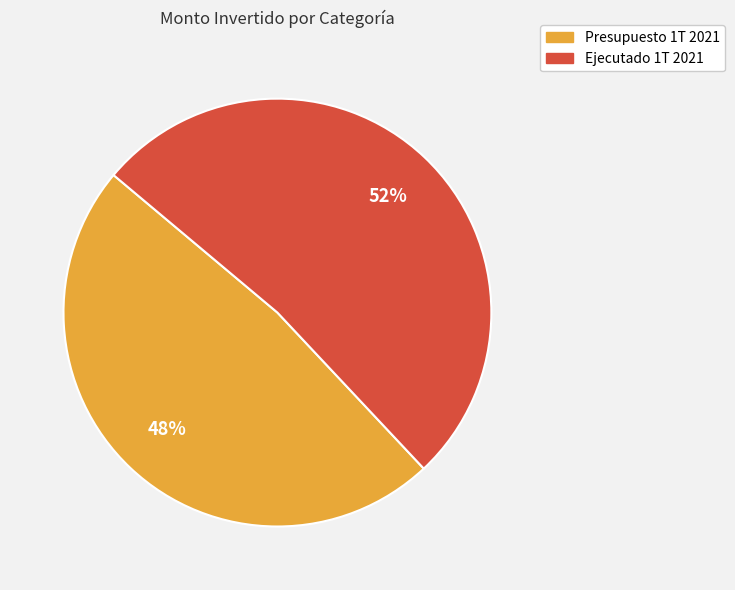

Does Presupuesto 1T 2021 account for over 50% of the chart?

No